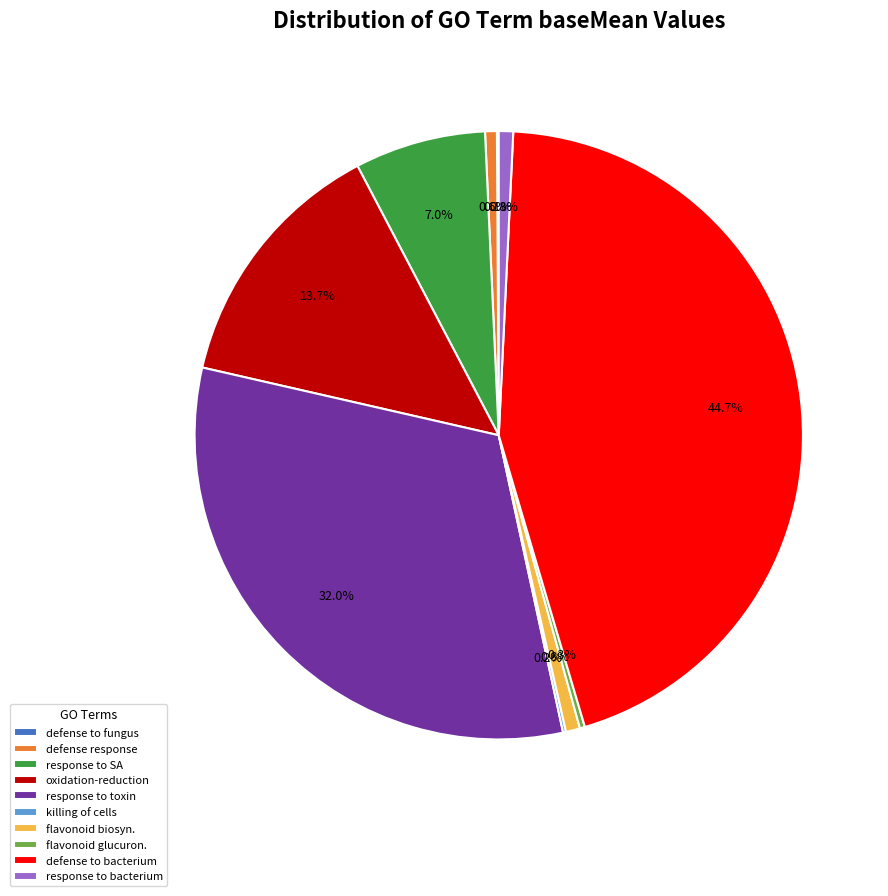

Approximately how many times larger is the value at defense to bacterium compared to oxidation-reduction?

3.3